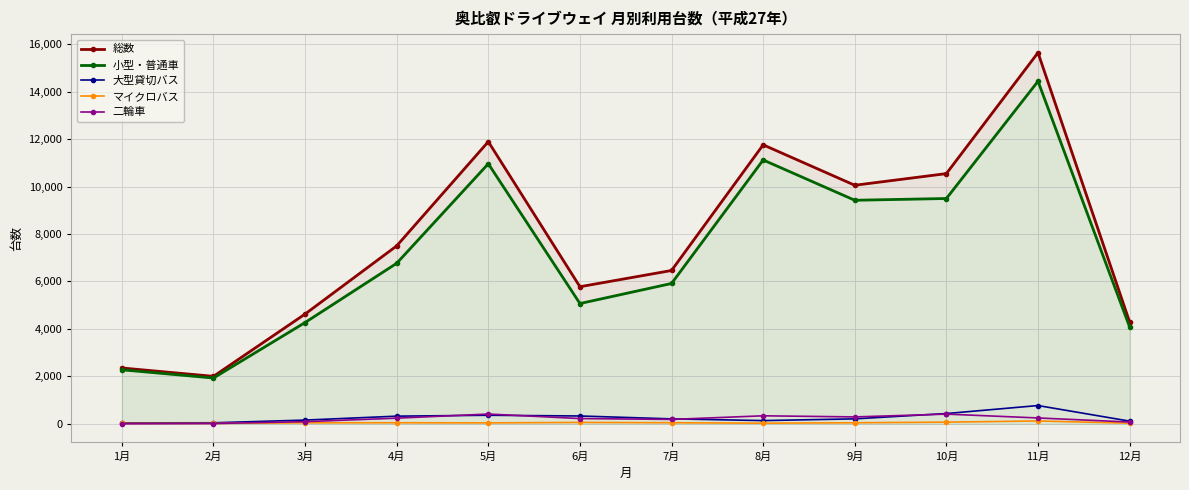

What is the label of the 5th point from the right?

8月